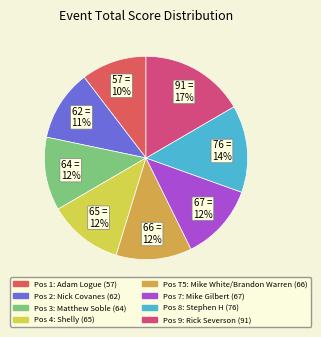

Count the number of slices in the pie.

8